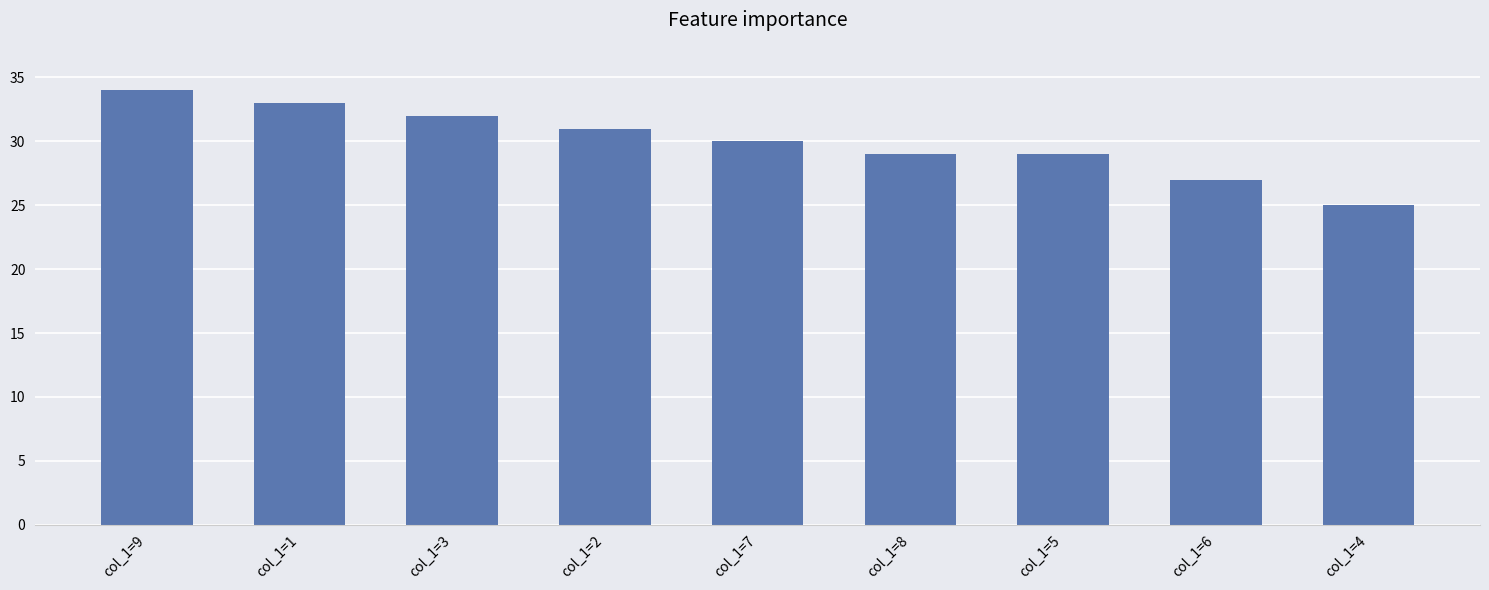

The chart shows a value of 34 at col_1=9. True or false?

True